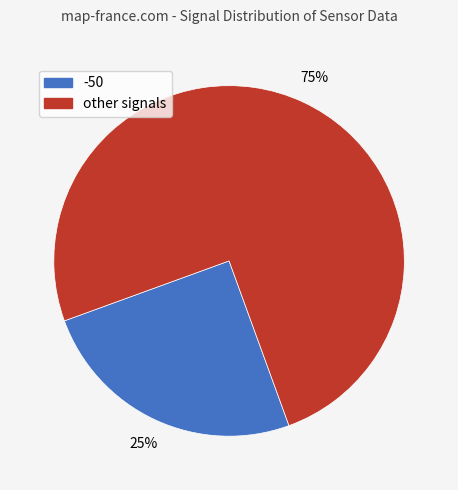

Does any single category account for the majority?

Yes